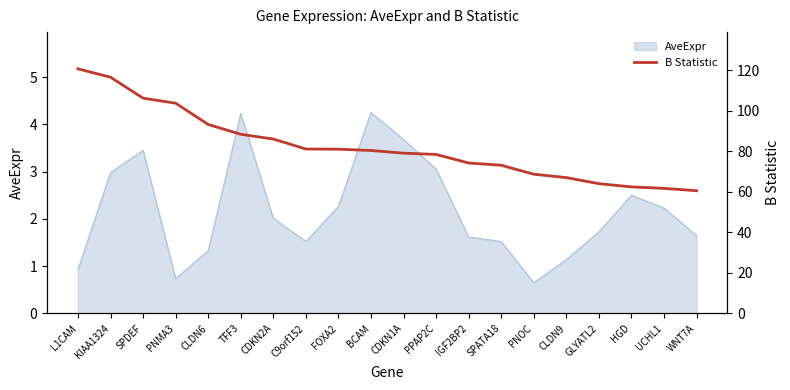

The AveExpr series shows 3.1 at PPAP2C. True or false?

True